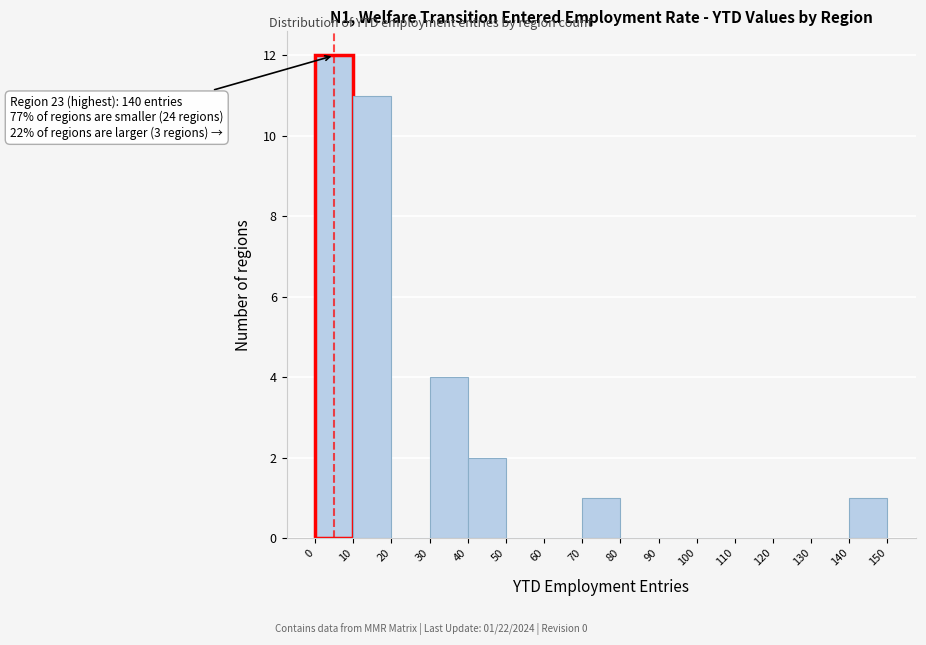

Which range on the x-axis has the tallest bar?

0 to 10